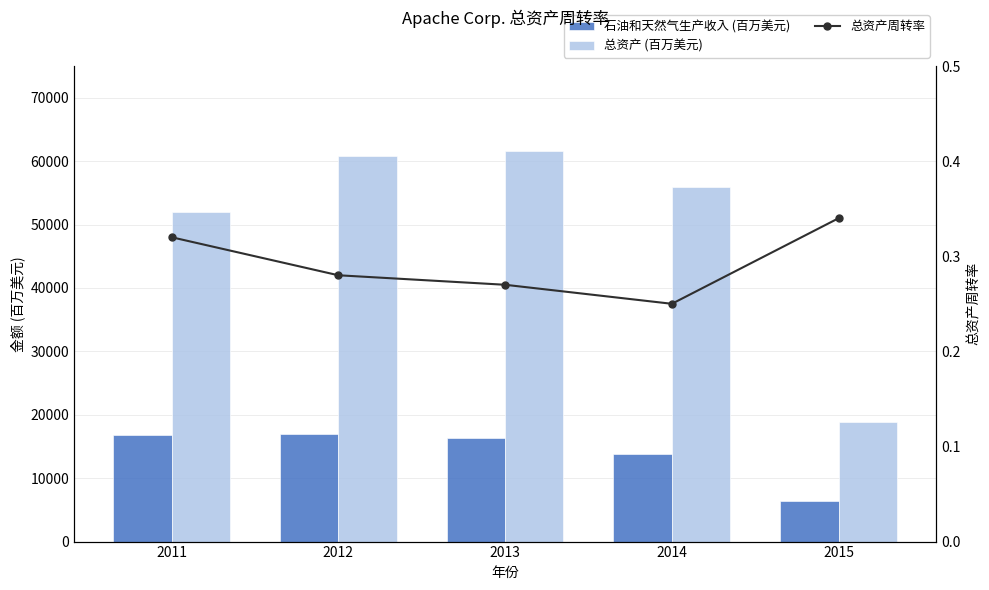

Which has a higher value, 2015 or 2012?

2012